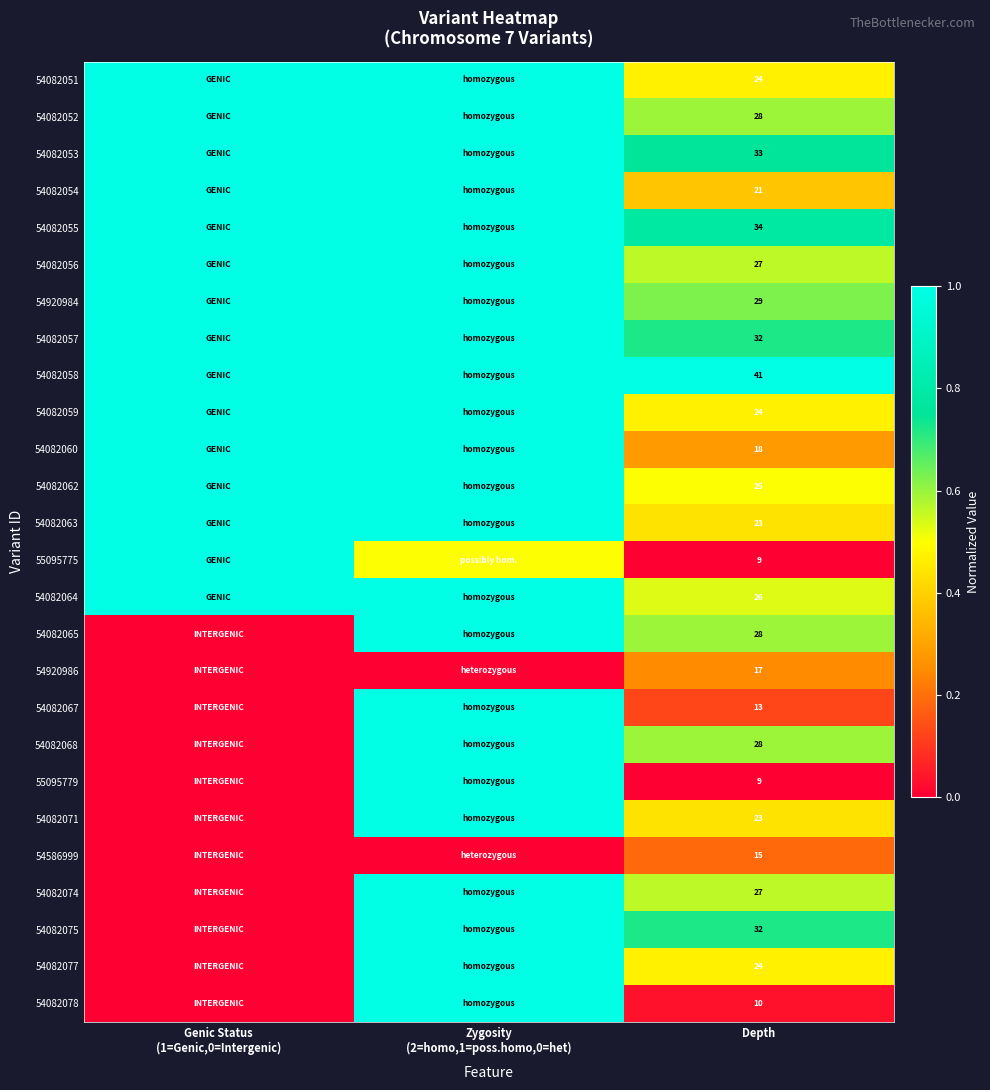

The value of 54082062 at Depth is 38.8. True or false?

False